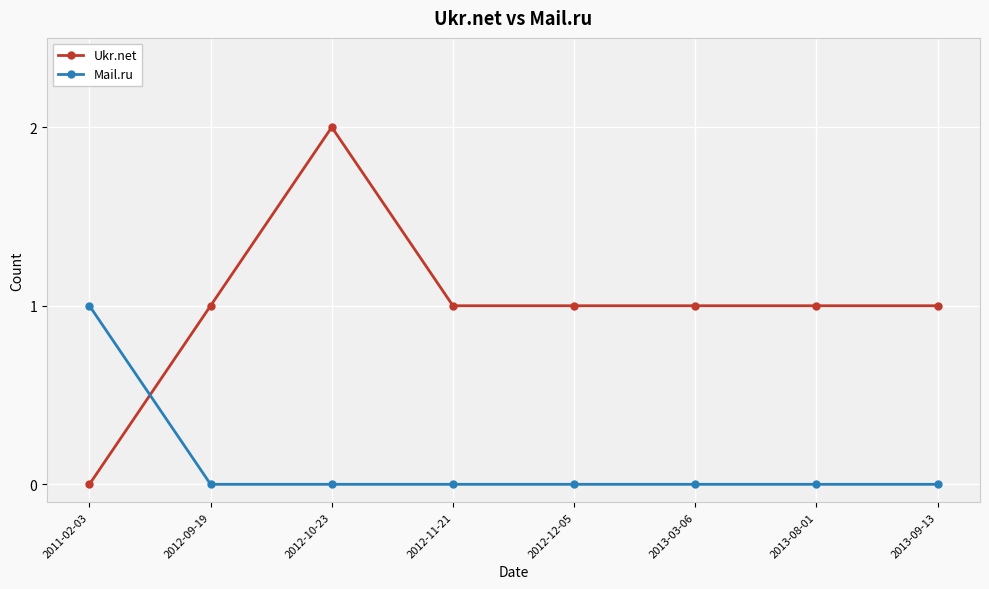

What is the total value across all series at 2013-03-06?

1